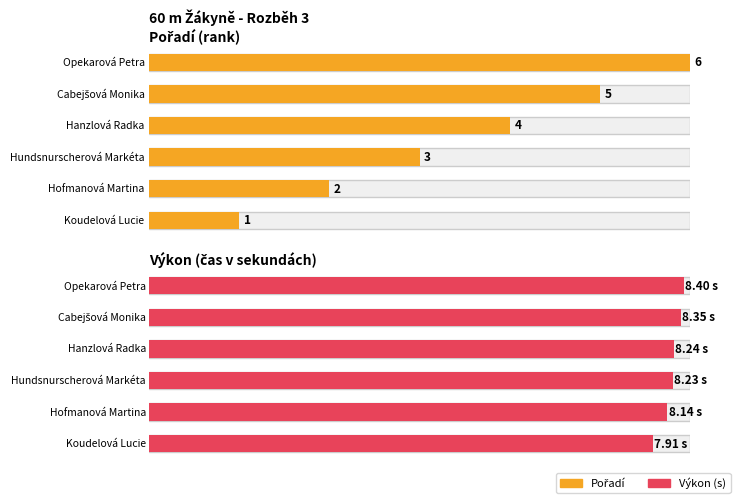

Reading left to right, transcribe all the data shown in this chart.

Pořadí: Koudelová Lucie=1.0	Hofmanová Martina=2.0	Hundsnurscherová Markéta=3.0	Hanzlová Radka=4.0	Cabejšová Monika=5.0	Opekarová Petra=6.0
Výkon: Koudelová Lucie=7.9	Hofmanová Martina=8.1	Hundsnurscherová Markéta=8.2	Hanzlová Radka=8.2	Cabejšová Monika=8.3	Opekarová Petra=8.4